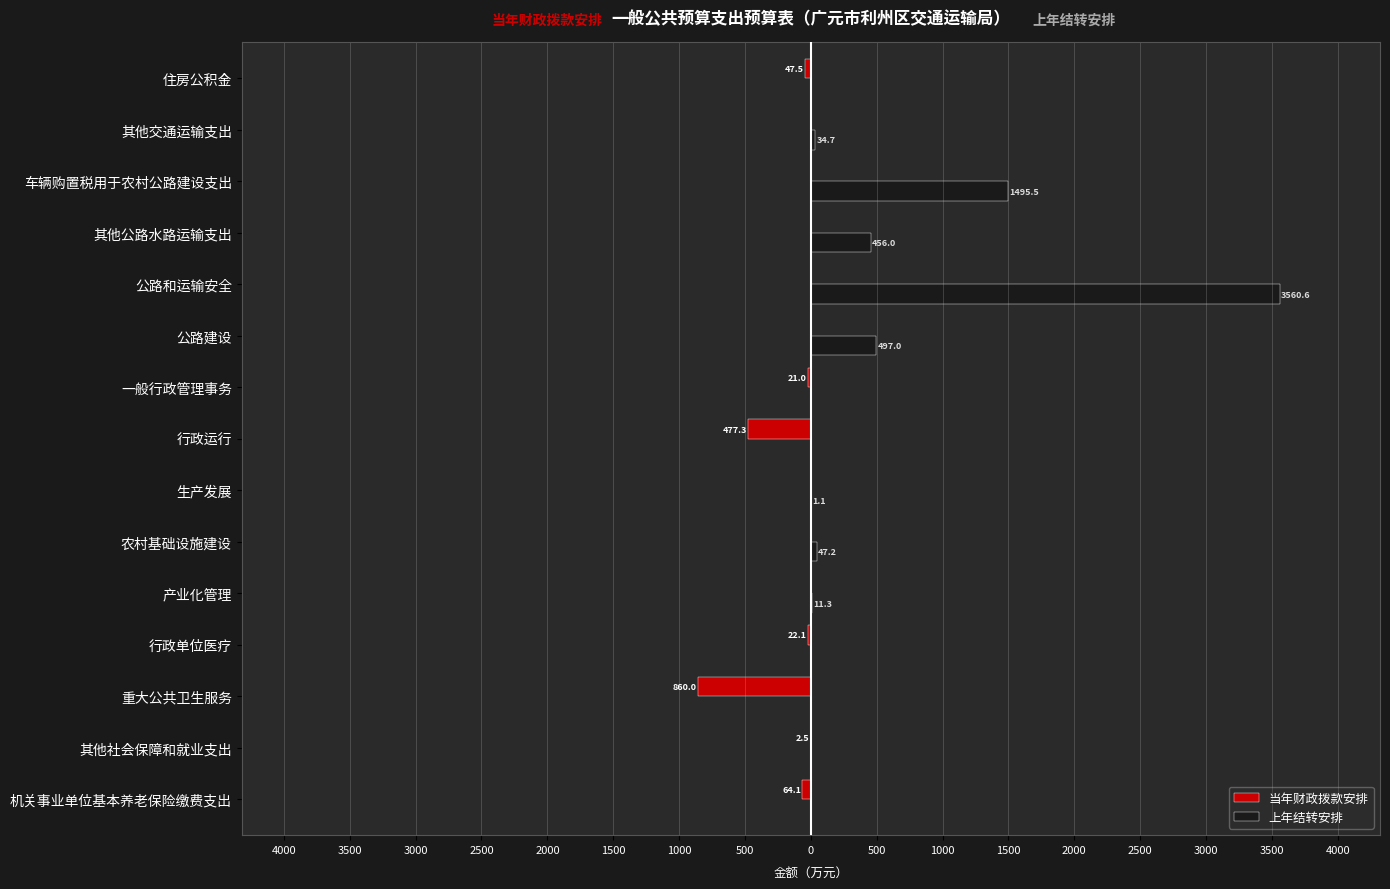

What are all the series names shown in the legend?

当年财政拨款安排, 上年结转安排